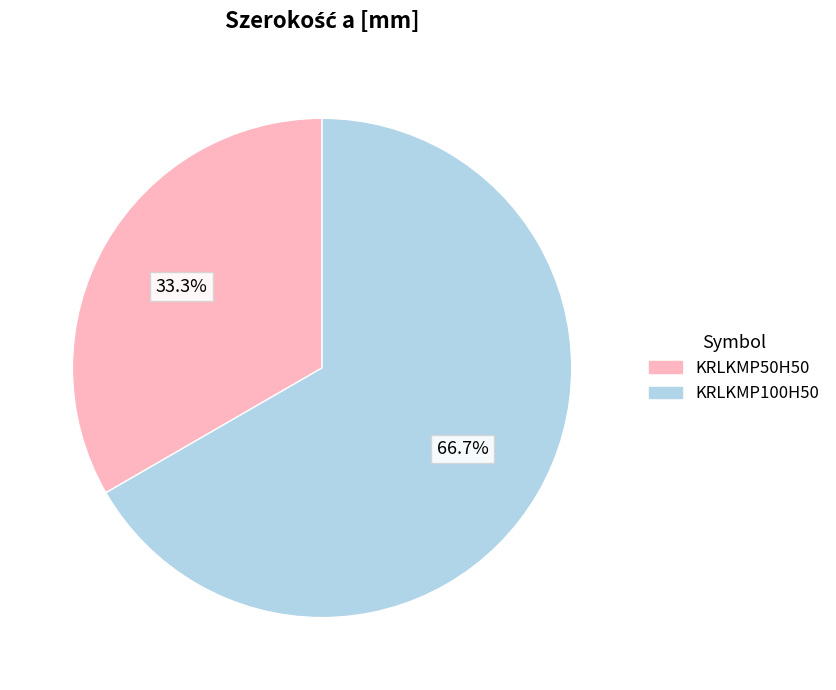

How many segments does this pie chart have?

2